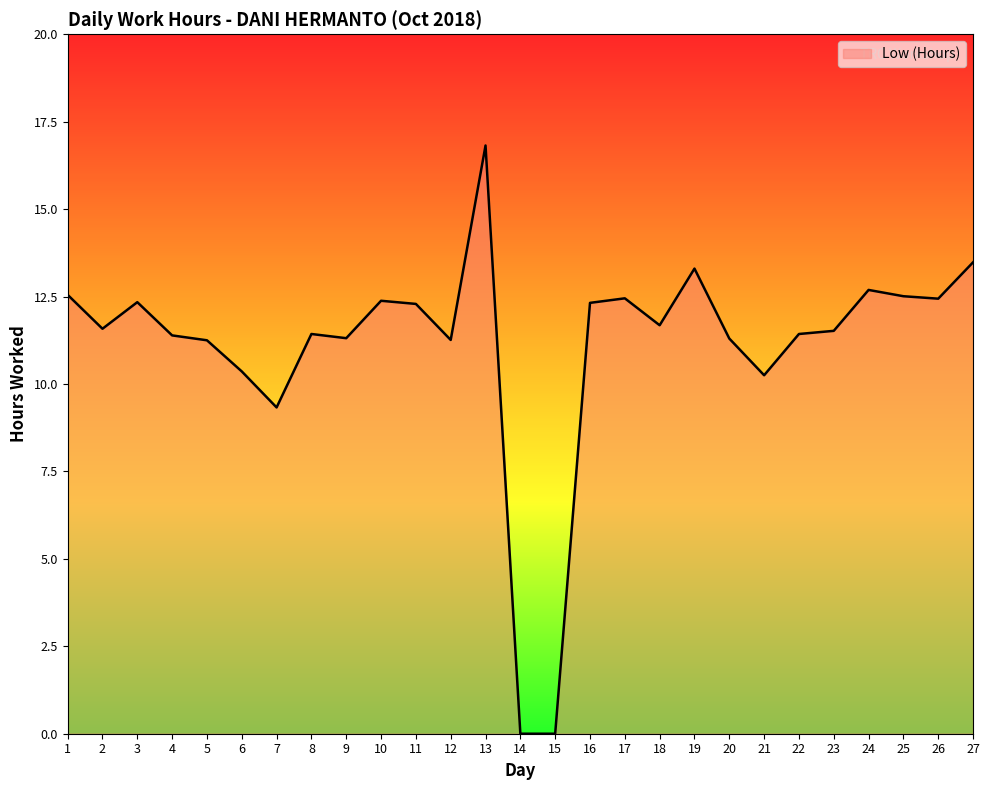

Where does the data first go above 11?

1